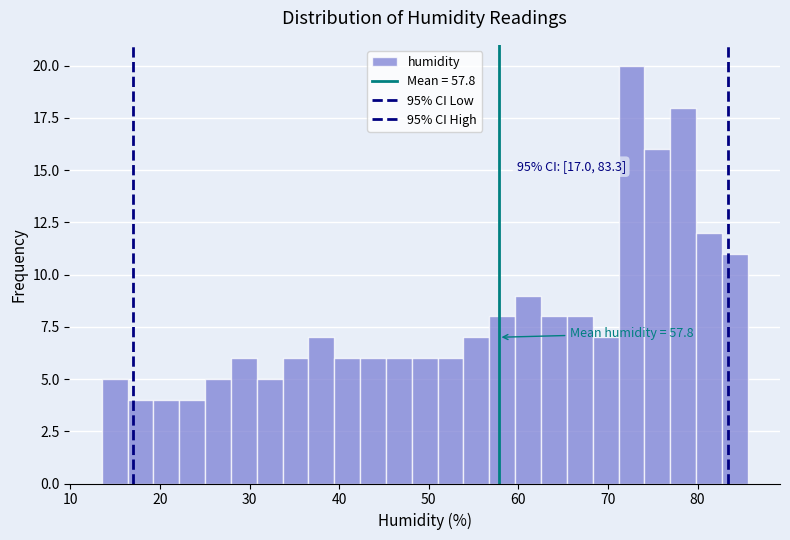

Read against the x-axis, roughly where is the centre of the tallest bar?

73